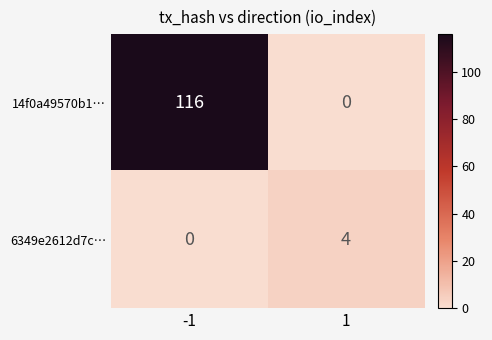

Reading right to left, what are all the values shown in this chart?

14f0a49570b1…: 1=0	-1=116
6349e2612d7c…: 1=4	-1=0